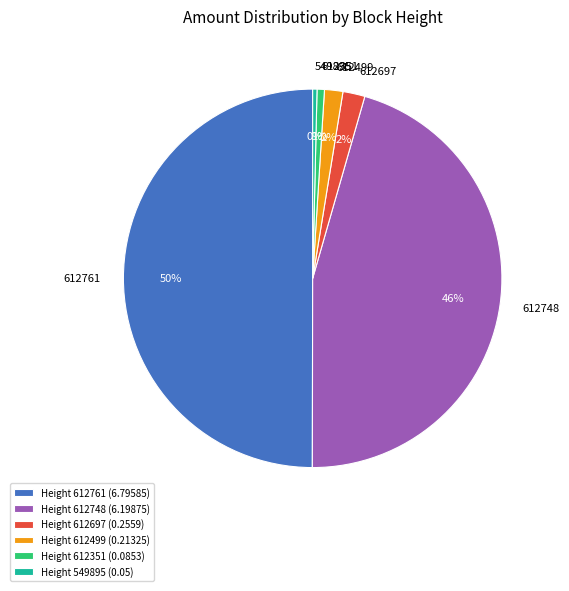

To the nearest percent, what is the difference between the largest and smallest slice percentages?

50%